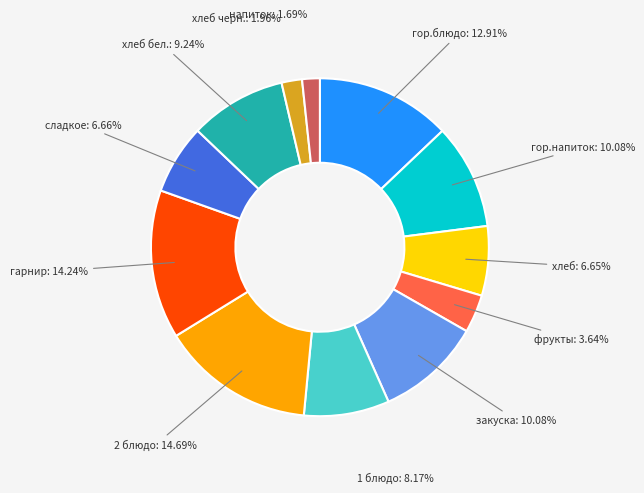

How many slices are in this pie chart?

12